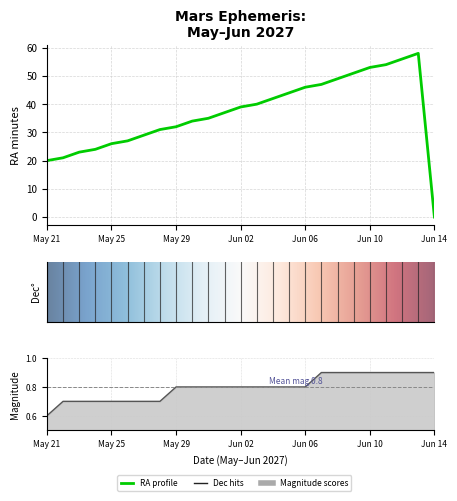

True or false: Dec_deg and RA_min cross at least once.

True